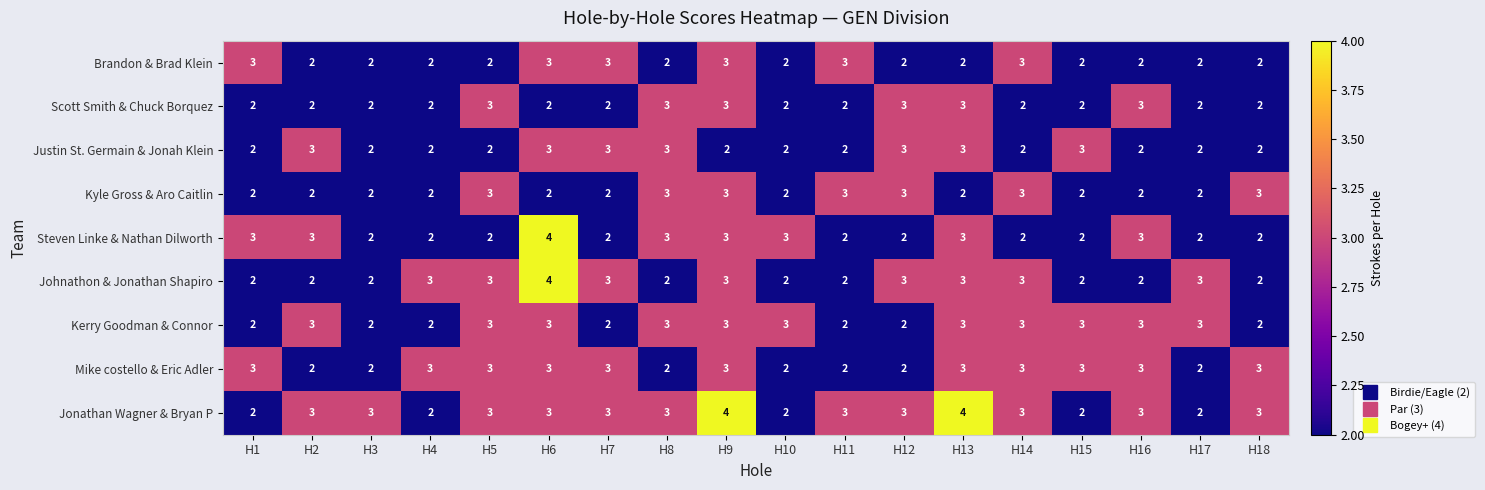

Between H9 and H10, which series saw the biggest shift?

Jonathan Wagner & Bryan P